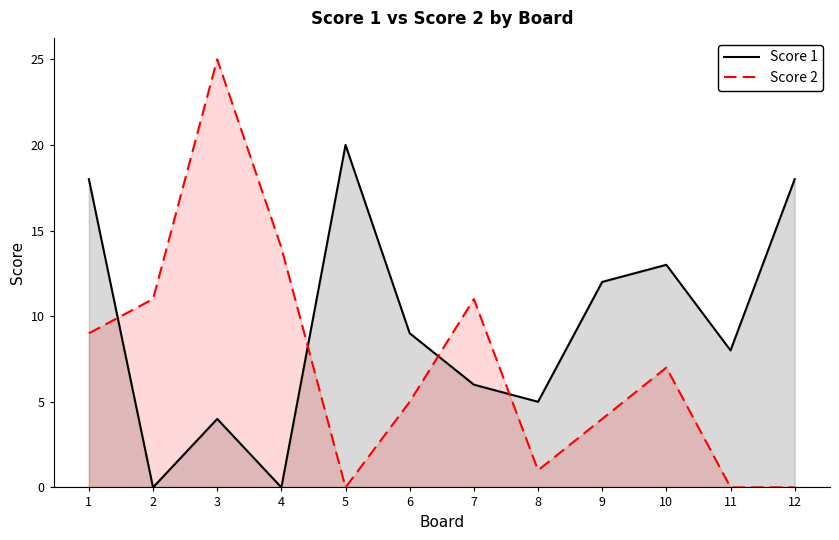

What is the value of the Score 1 point at the 6th from the left?

9